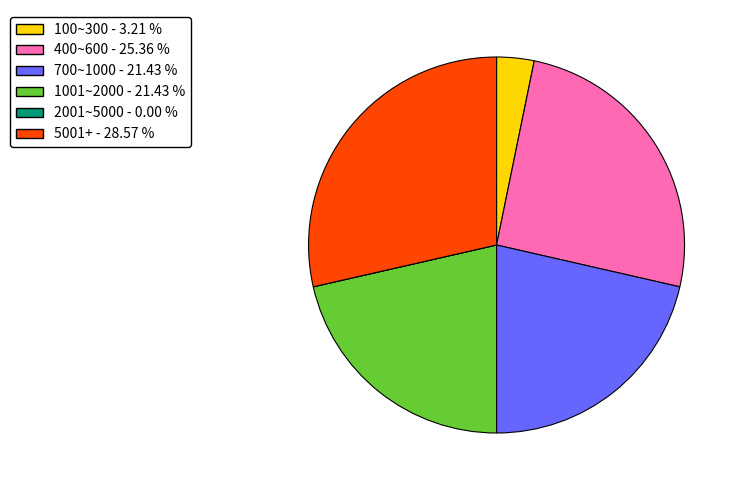

Does any single category account for the majority?

No